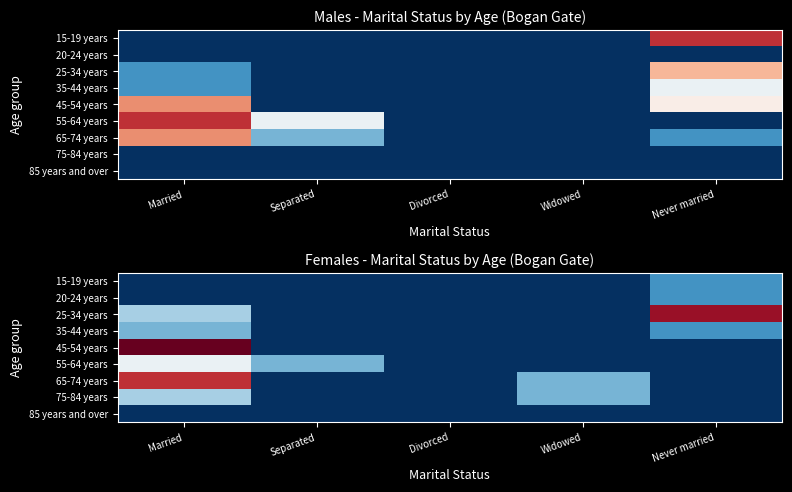

Which has a higher value, Separated or Married?

Separated